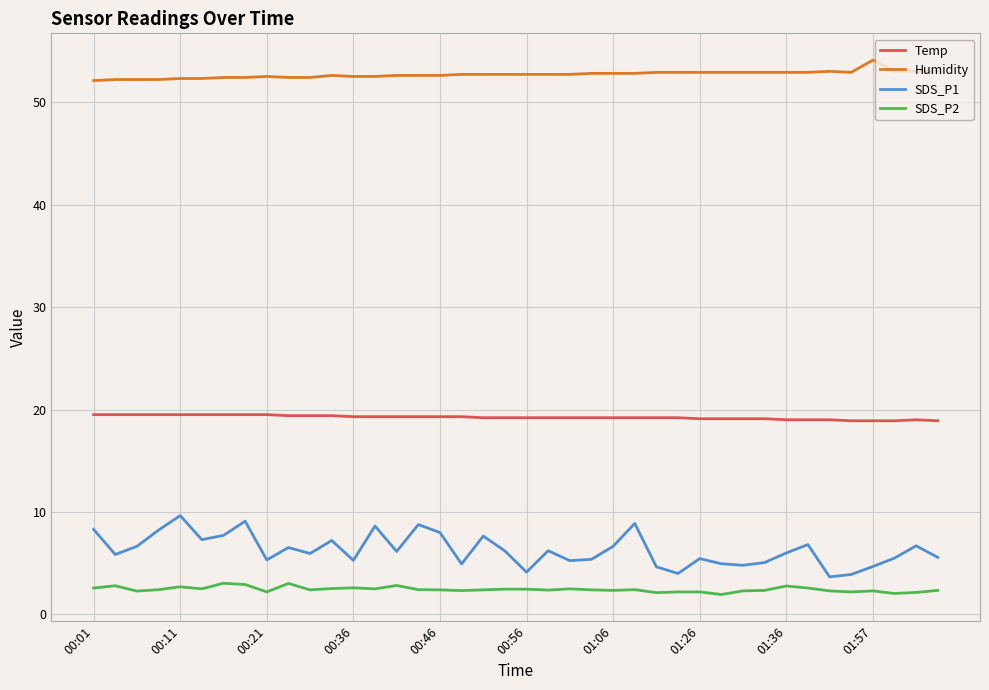

True or false: Temp and SDS_P2 intersect in this chart.

False